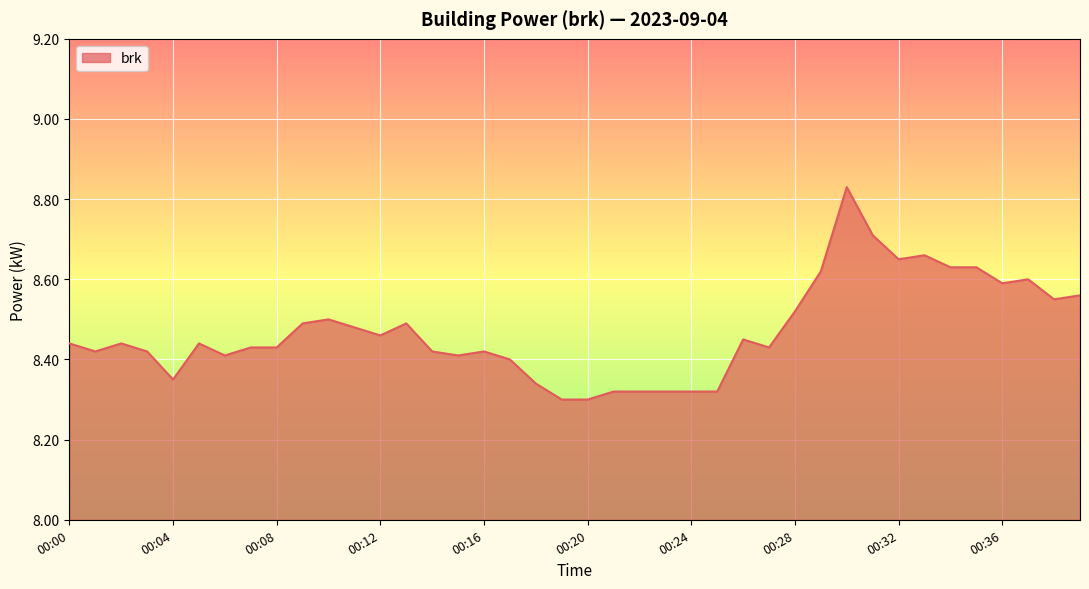

What is the difference between the maximum and minimum values?

0.5